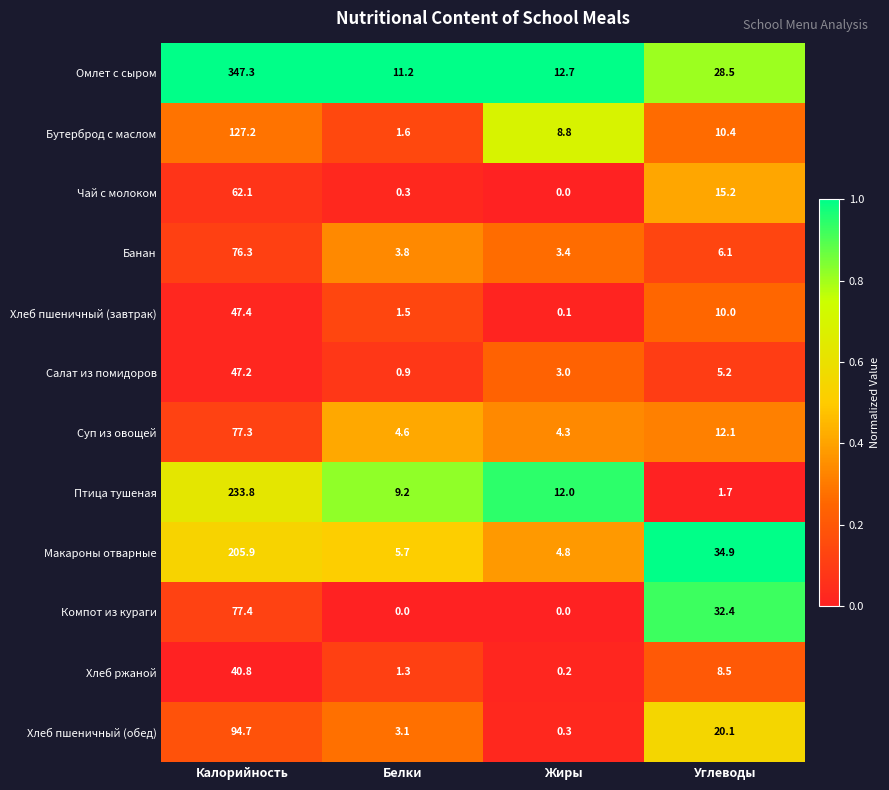

Which category has the highest value across all series?

Калорийность